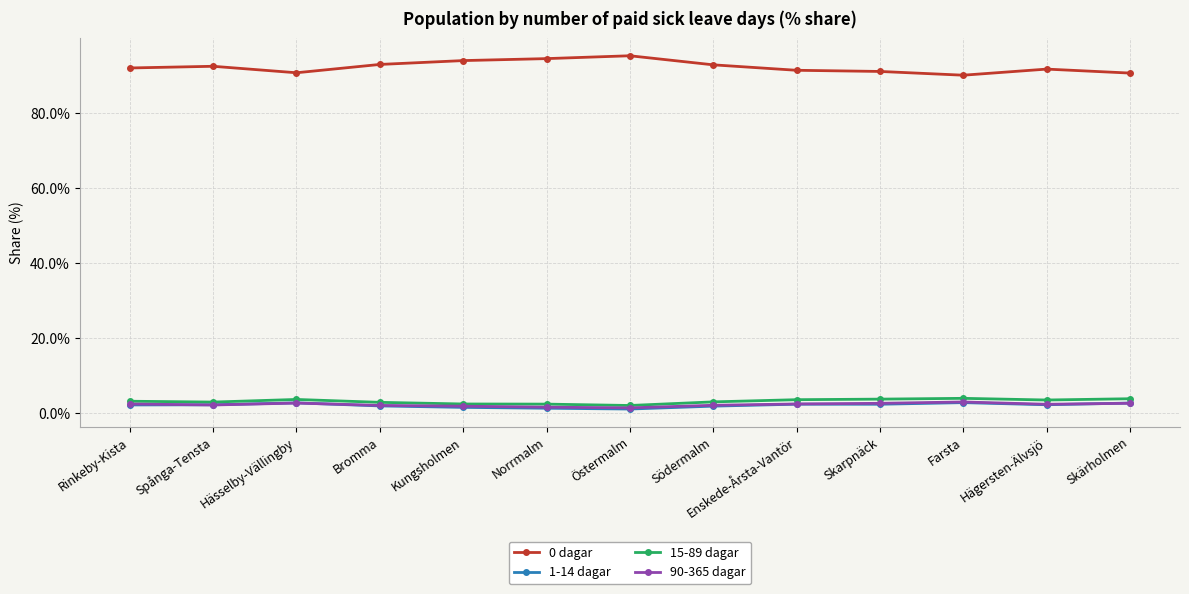

What is the average value of the 90-365 dagar series?

2.3